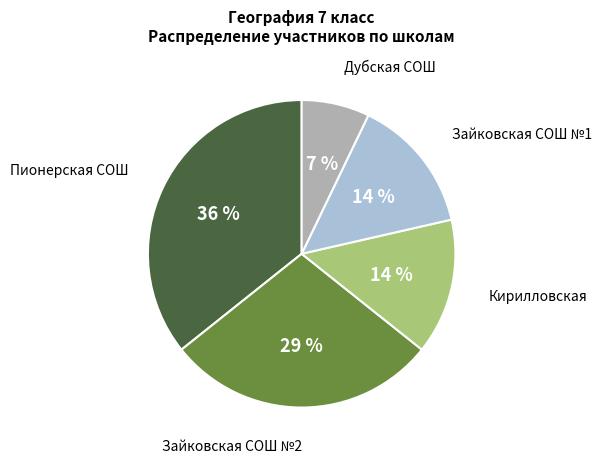

Count the number of slices in the pie.

5